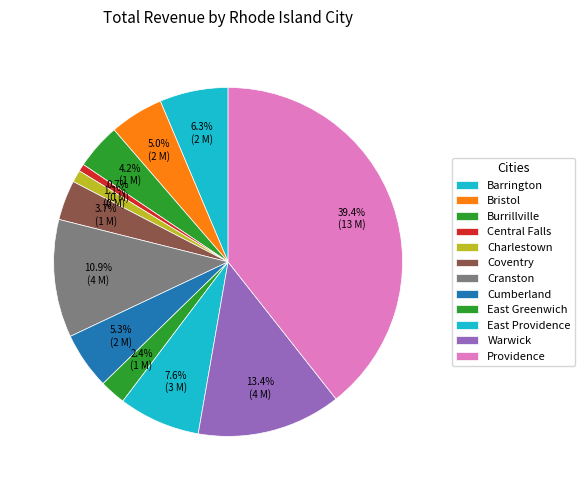

How many segments does this pie chart have?

12